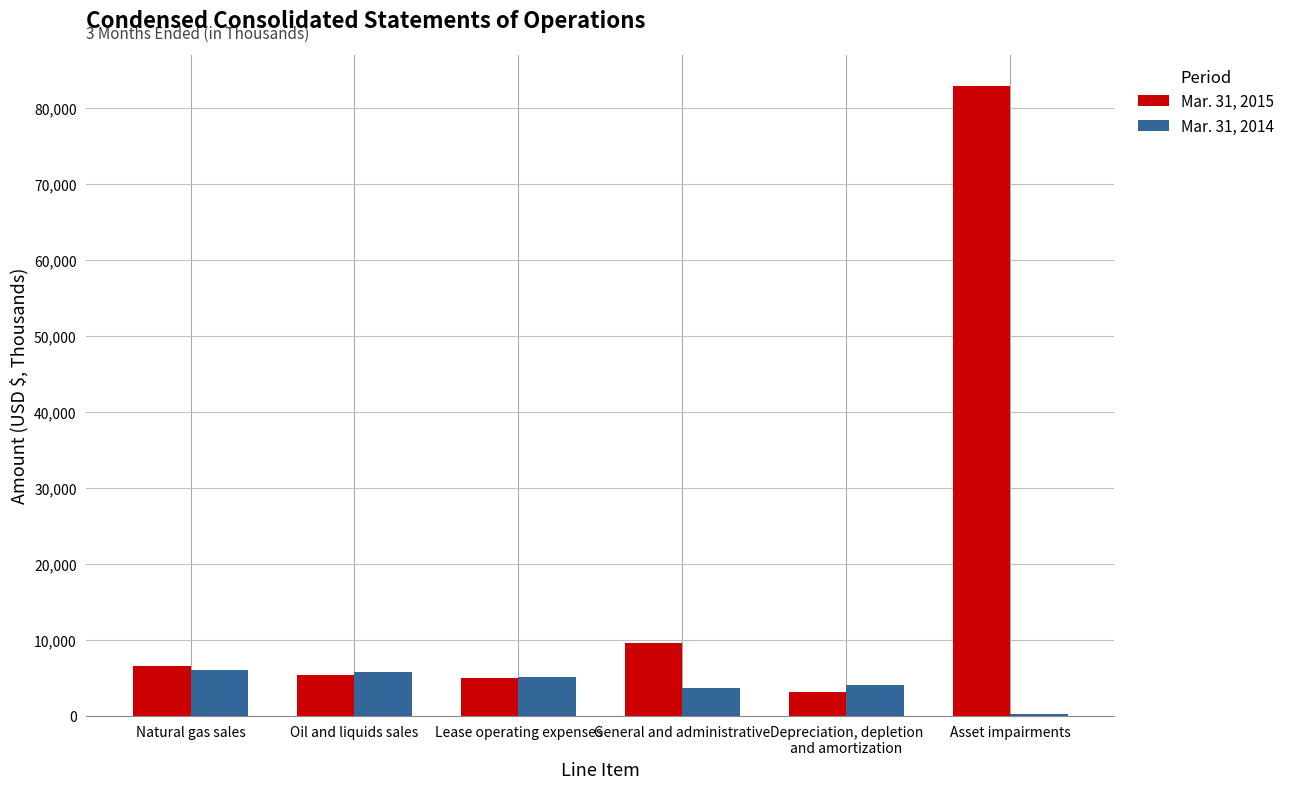

Which label corresponds to the largest value in the chart?

Asset impairments